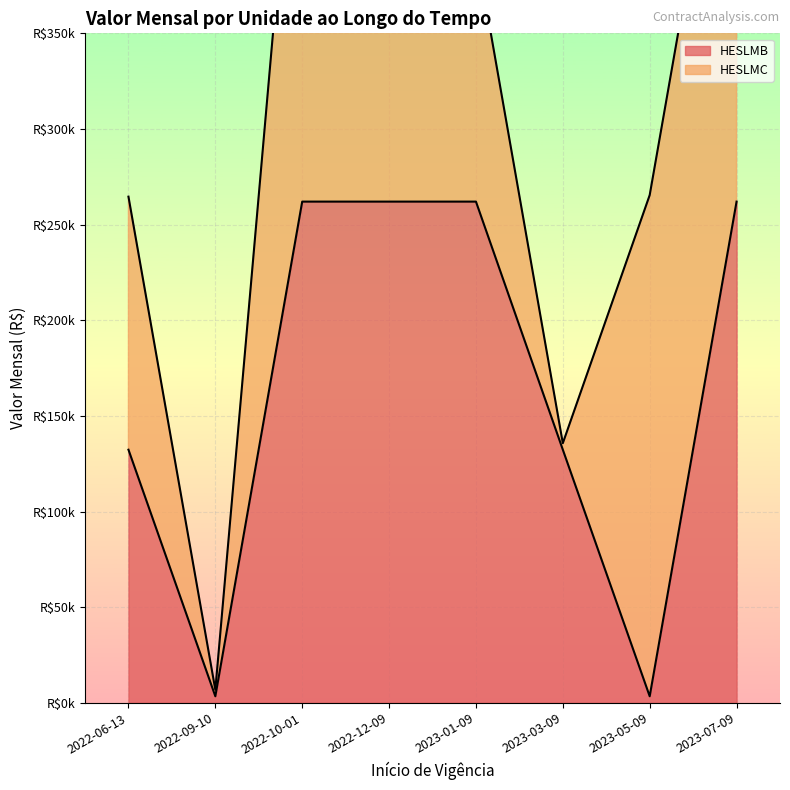

How many data points does each series have?

8